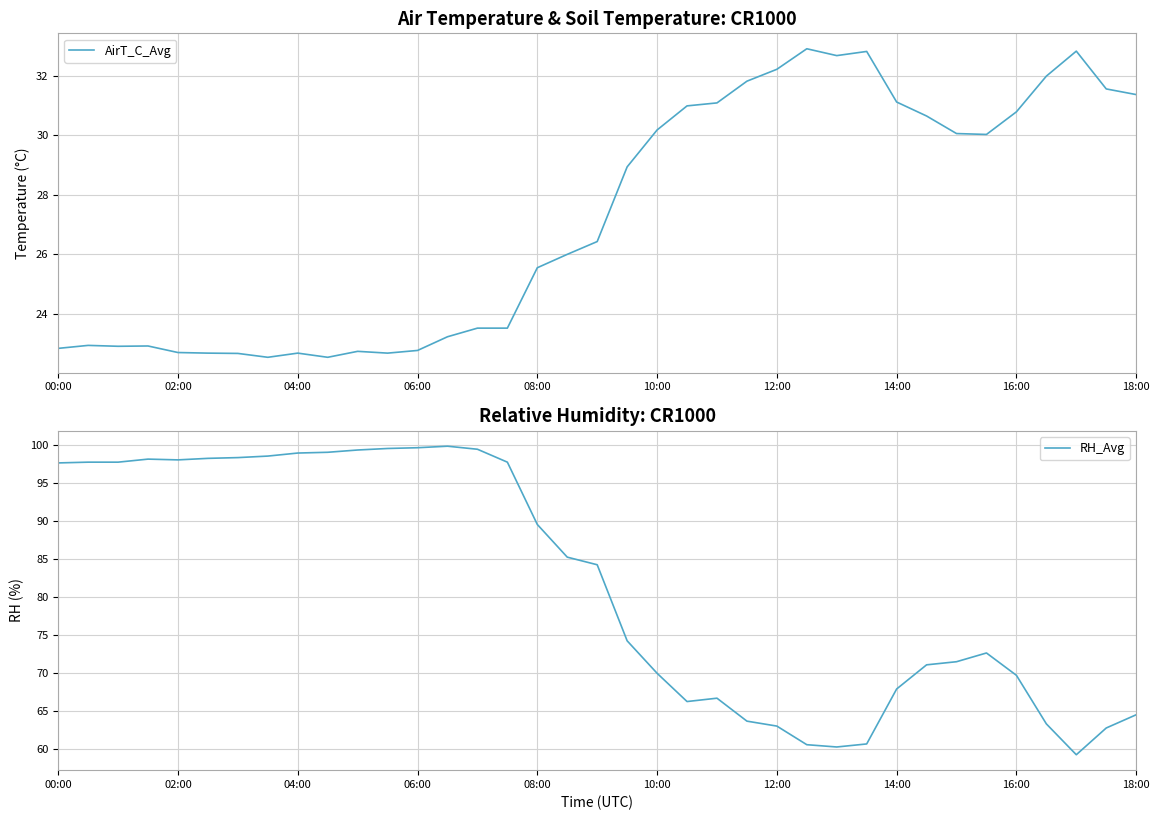

At 04:00, list the series in order from smallest to largest.

AirT_C_Avg, RH_Avg